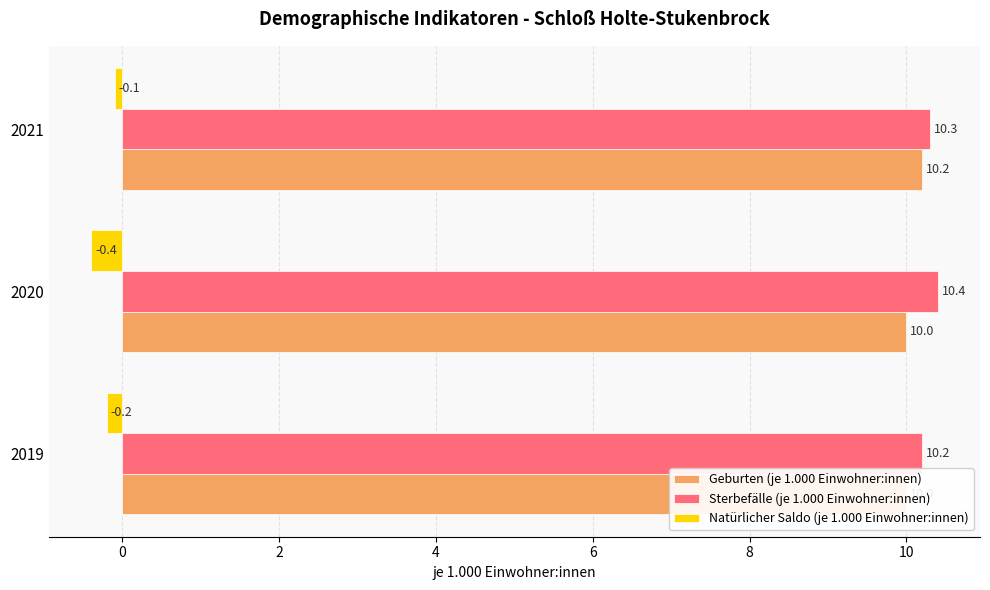

What is the minimum value shown in the chart?

-0.4